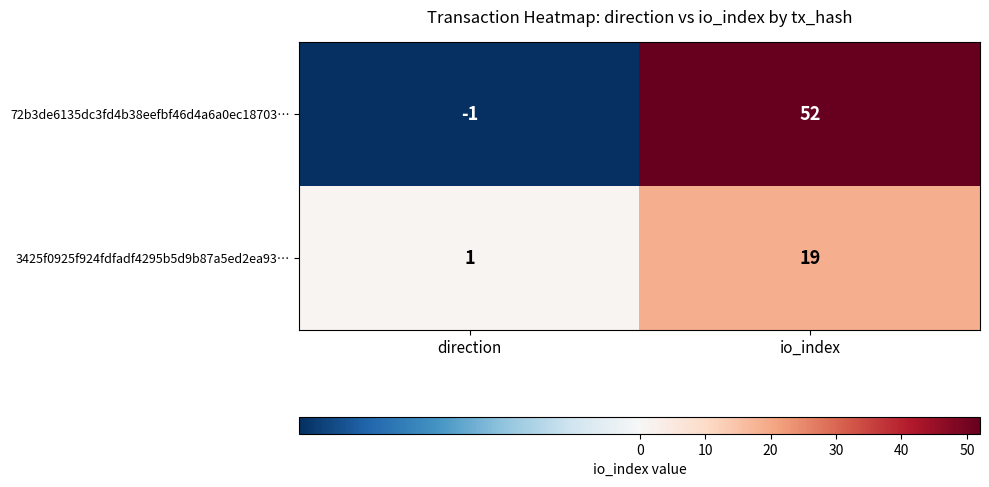

Between direction and io_index, which series saw the biggest shift?

72b3de6135dc3fd4b38eefbf46d4a6a0ec18703…